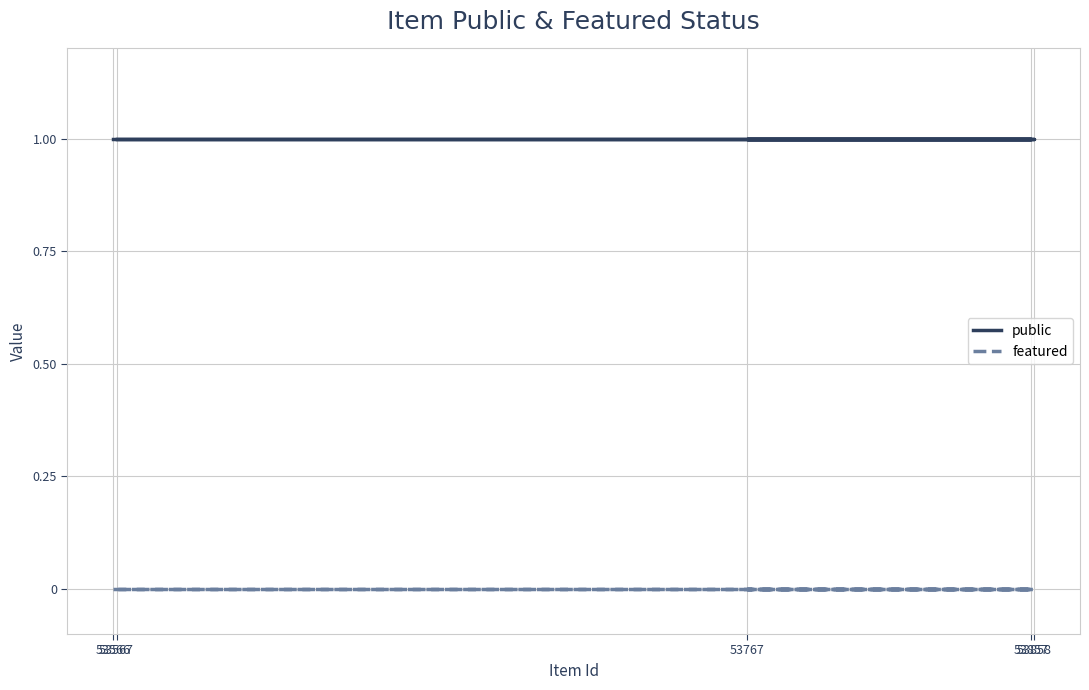

How many lines are shown in the chart?

2